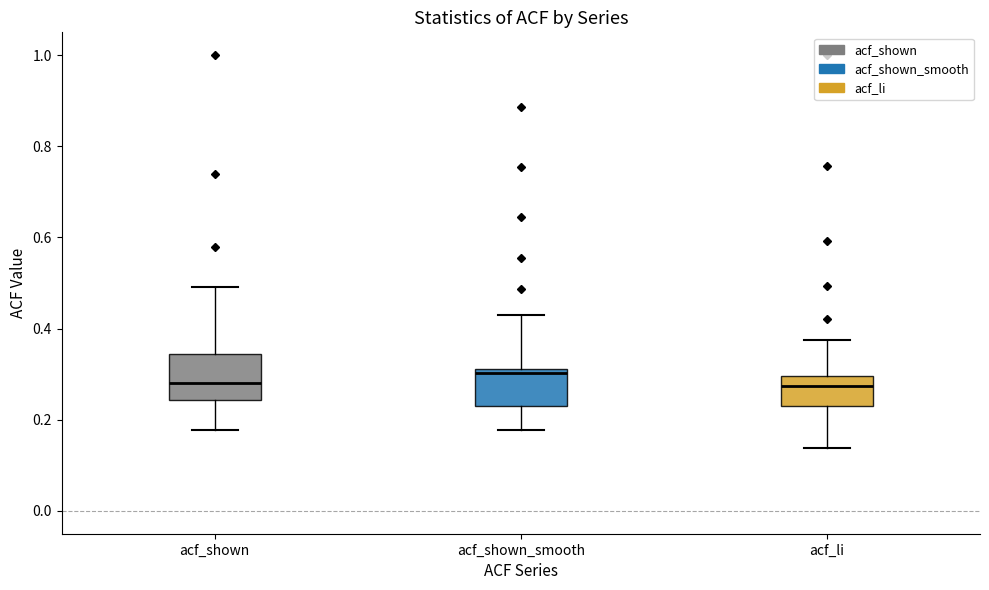

Reading left to right, transcribe this box plot: for each box, give where its median line is, the range the box spans, and where its two whiskers end, as read against the y-axis. The values are not printed on the chart, so give them approximately, as read against the axis.

acf_shown: median 0.28, box 0.24 to 0.34, whiskers 0.18 to 0.50
acf_shown_smooth: median 0.30, box 0.24 to 0.32, whiskers 0.18 to 0.44
acf_li: median 0.28, box 0.24 to 0.30, whiskers 0.14 to 0.38